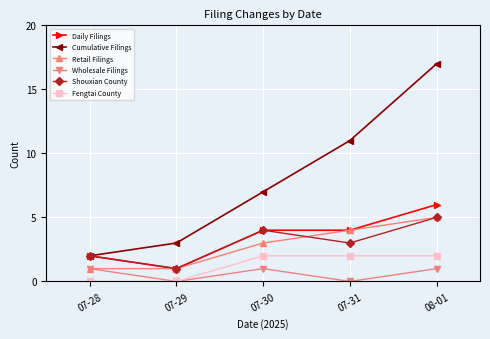

At which category is the sum across all series the highest?

08-01